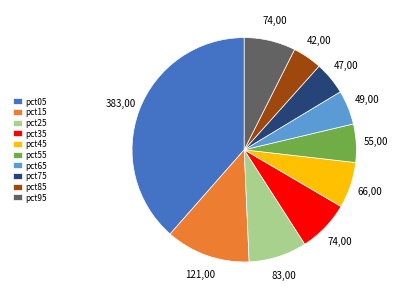

What is the largest slice in the pie chart?

pct05